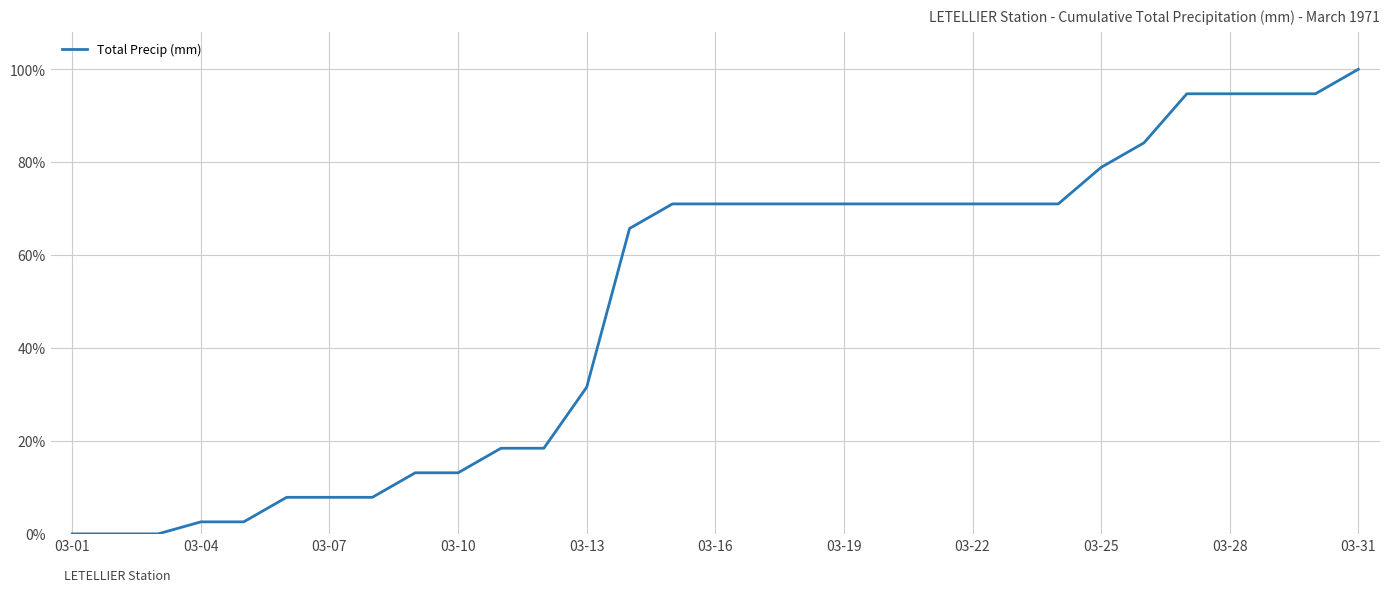

What is the greatest value displayed?

100.0